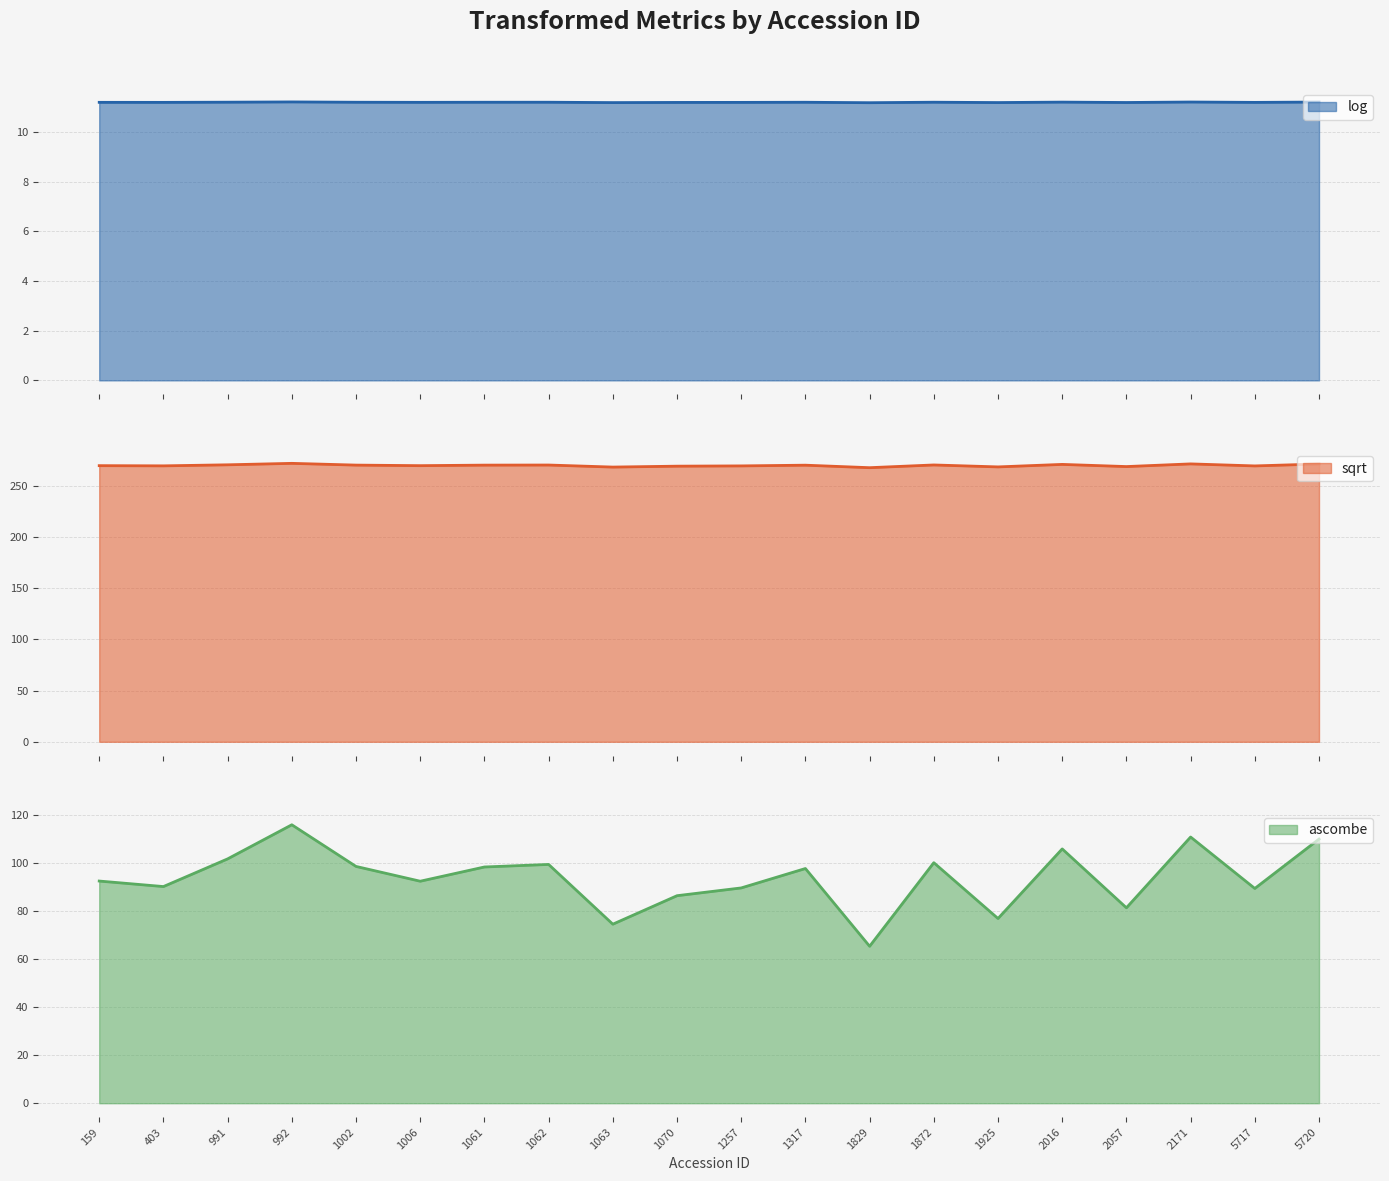

Is the value of sqrt at 1061 greater than the value of ascombe at 1070?

Yes